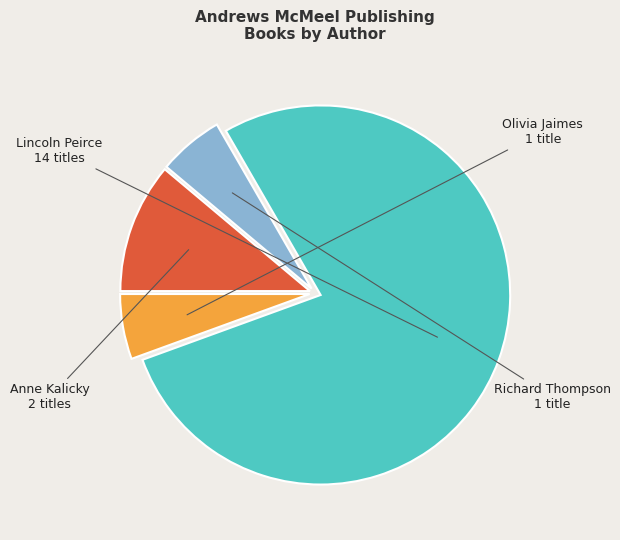

The Anne Kalicky slice represents 1% of the pie. True or false?

False